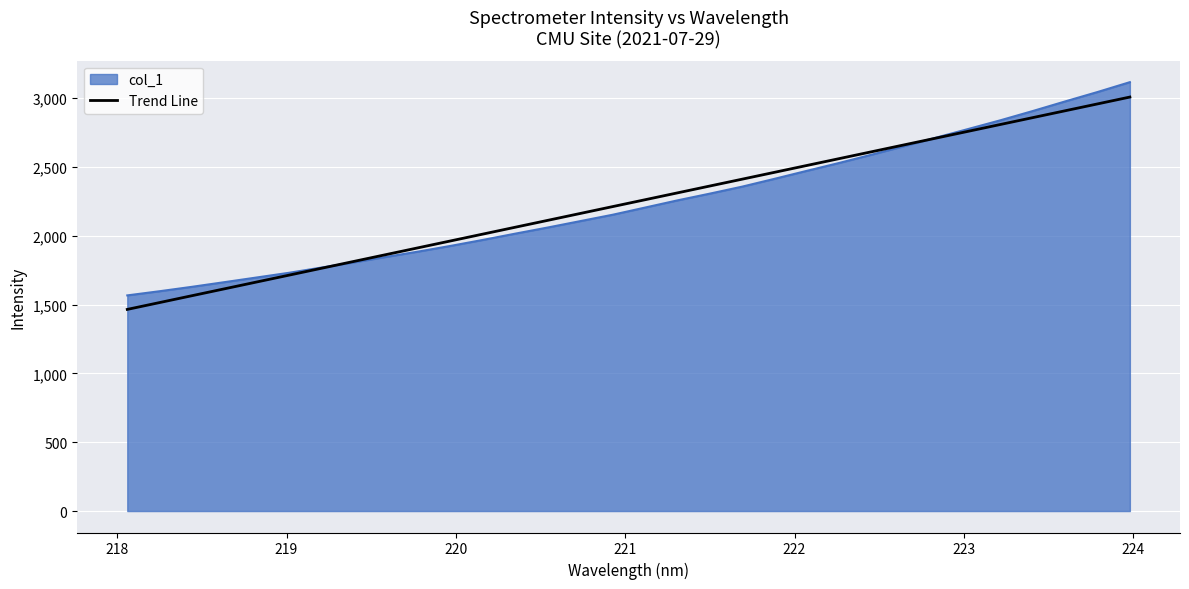

What is the minimum value for col_1?

1566.6